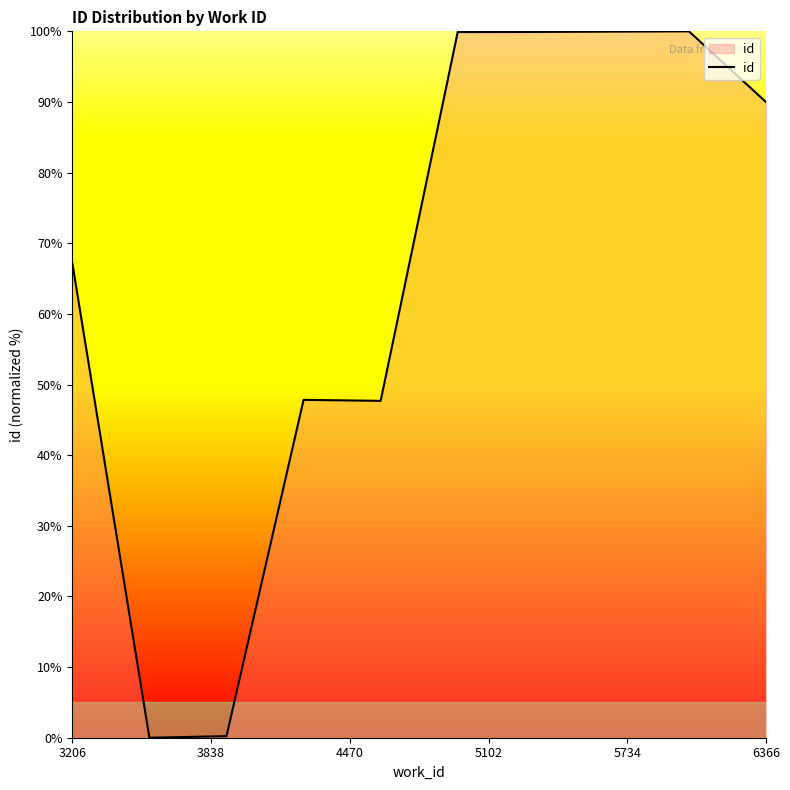

What is the maximum value shown in the chart?

100.0